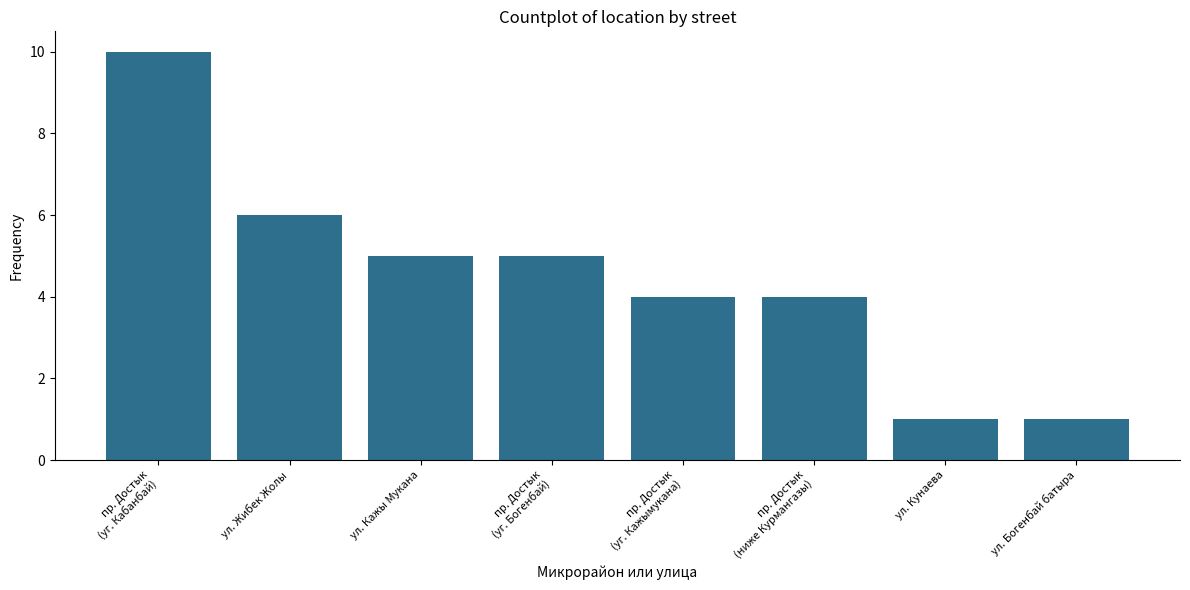

The chart shows a value of 1 at ул. Кажы Мукана. True or false?

False